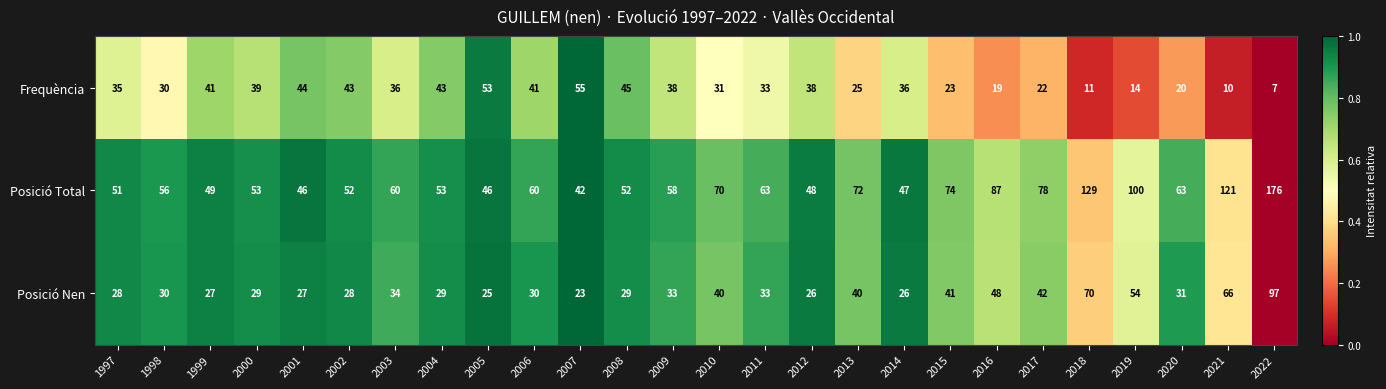

Is it true that Posició Nen equals 40 at 2013?

True